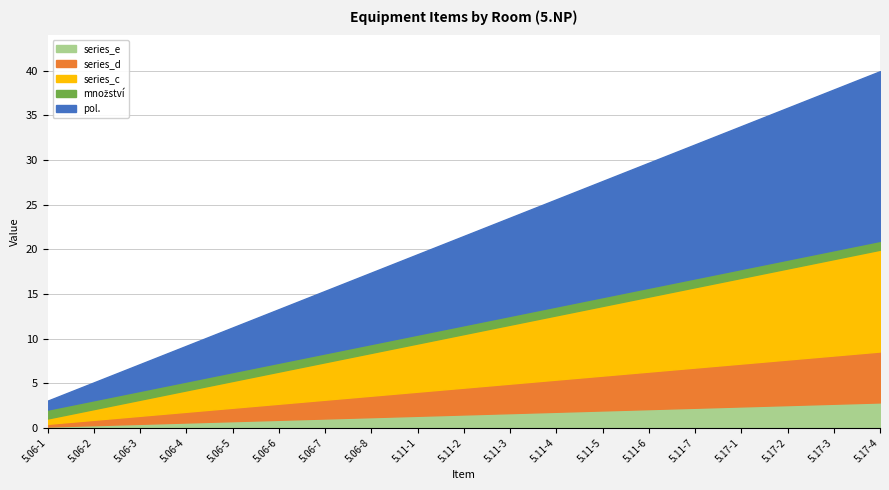

True or false: množství has more than 0 interior local peaks.

False